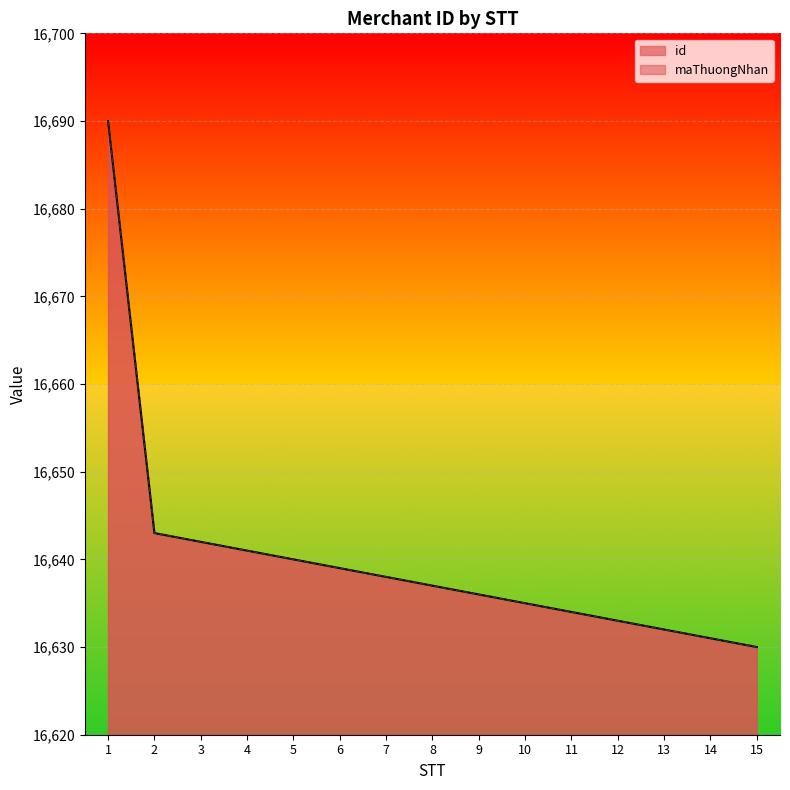

List the series in order of their peak value, highest first.

id, maThuongNhan